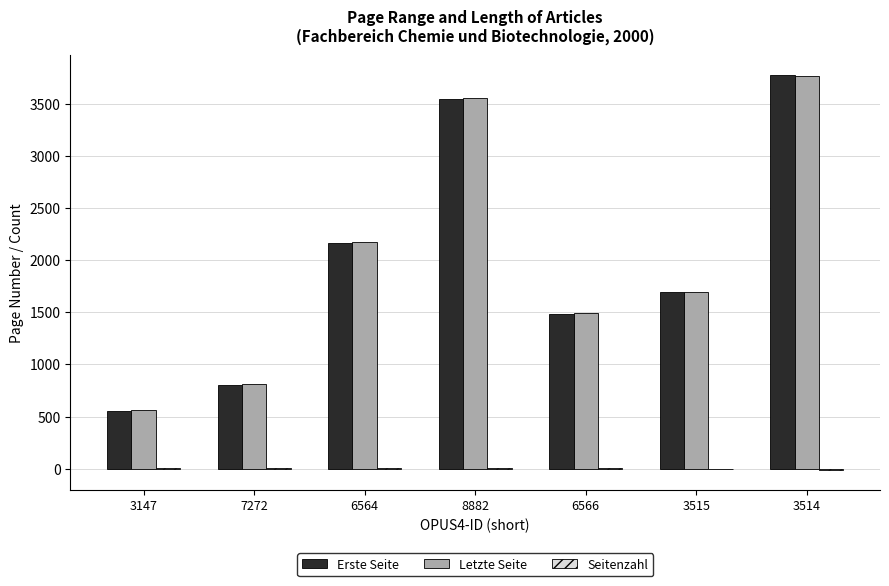

The value of Erste Seite at 6566 is 1483. True or false?

True